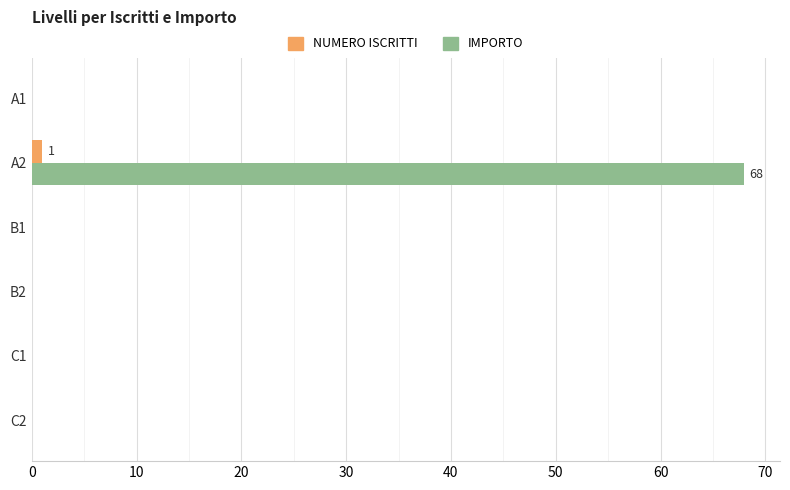

Which category has the highest value in the IMPORTO series?

A2